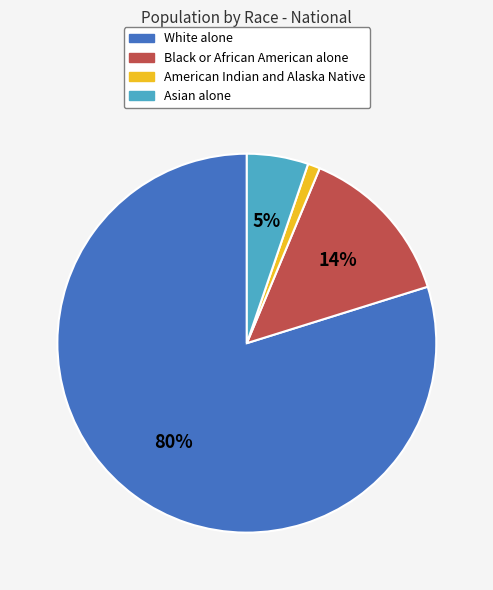

Count the number of slices in the pie.

4